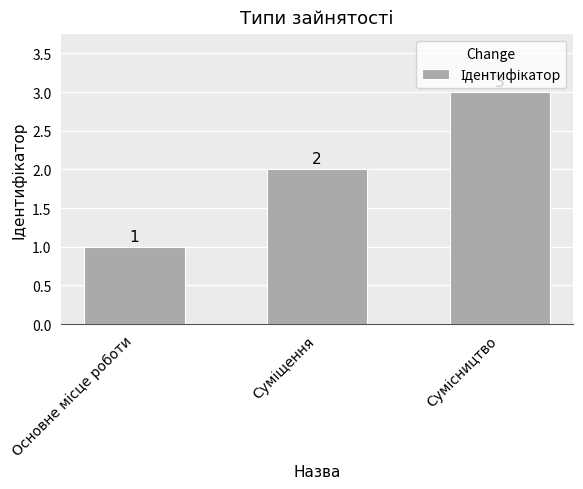

What is the average value?

2